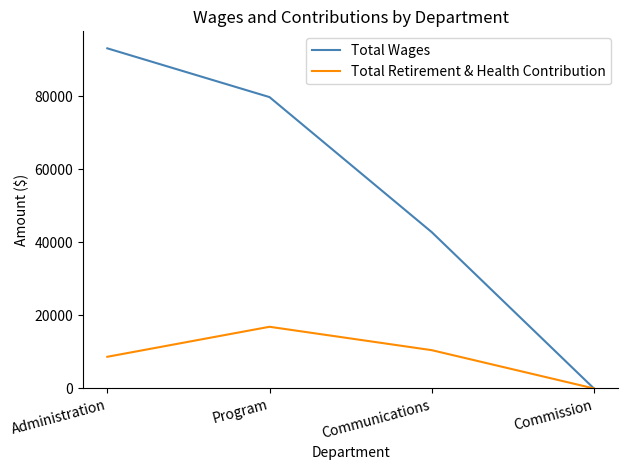

Which series has the largest total across all categories?

Total Wages